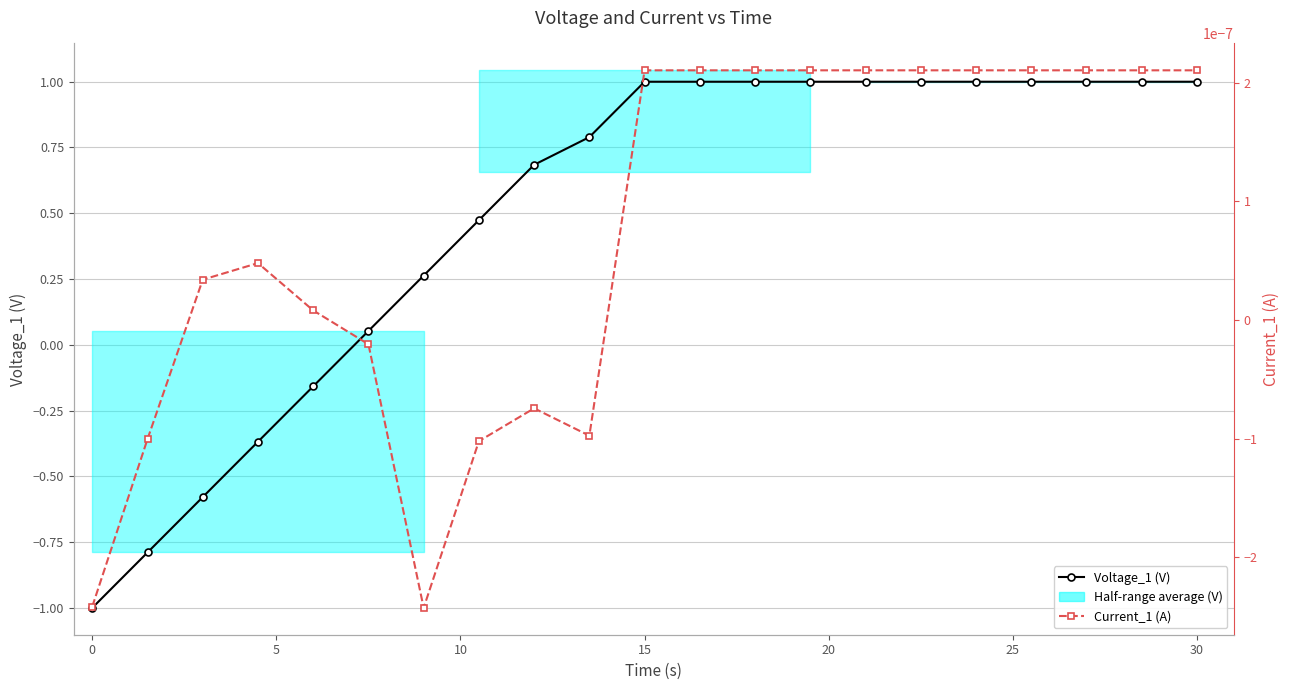

How many values in the Current_1 (A) series are below 0?

7